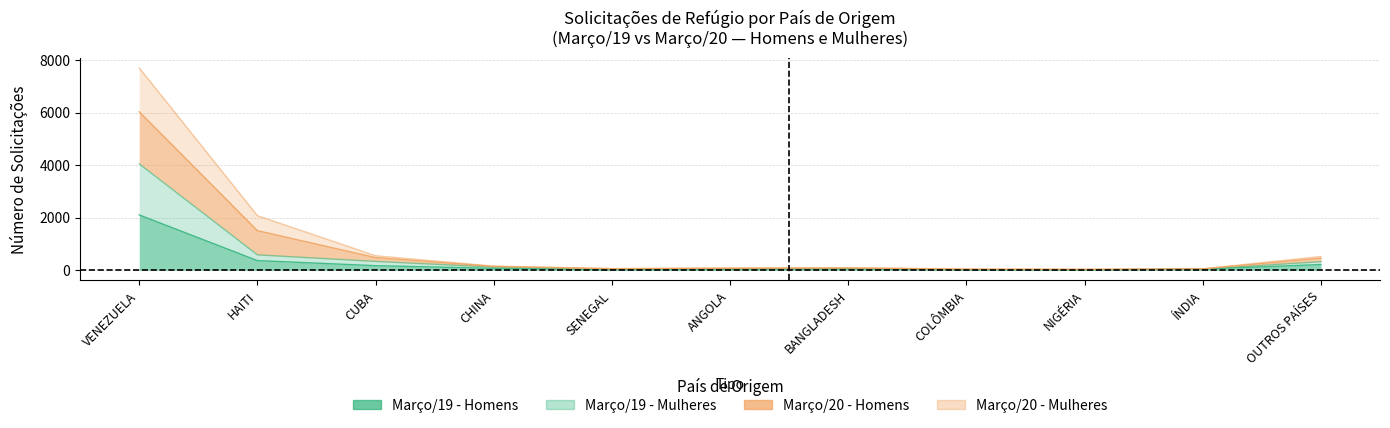

Which series has the widest spread of values?

Março/20 - Homens